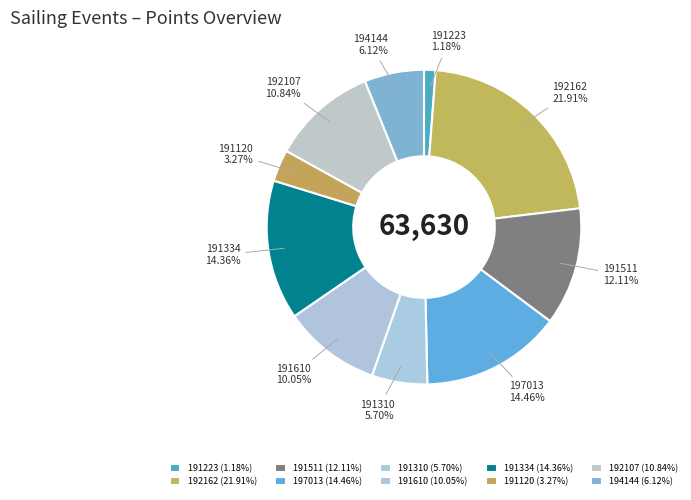

Does any single category account for the majority?

No